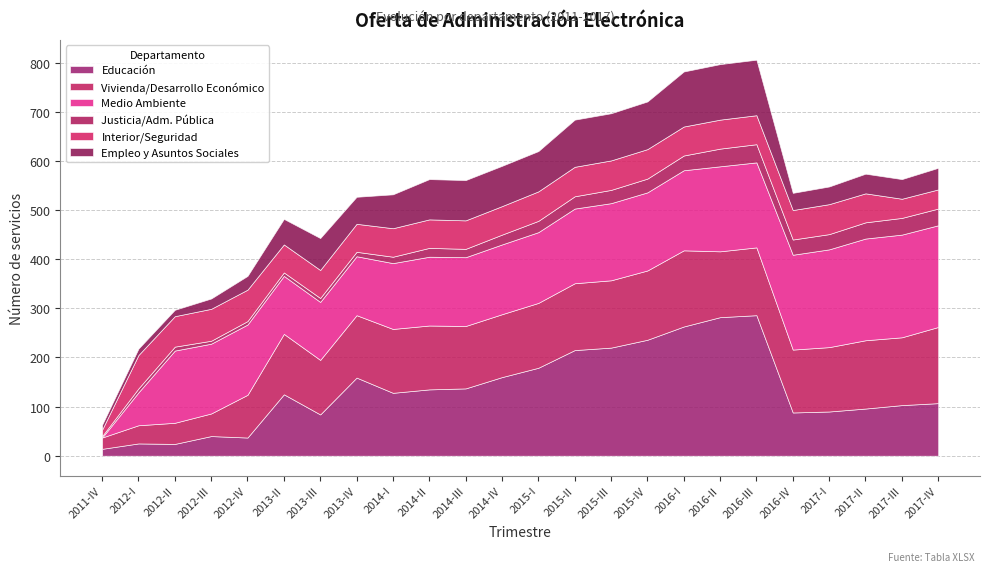

What is the difference between the Educación values at 2017-IV and 2015-II?

108